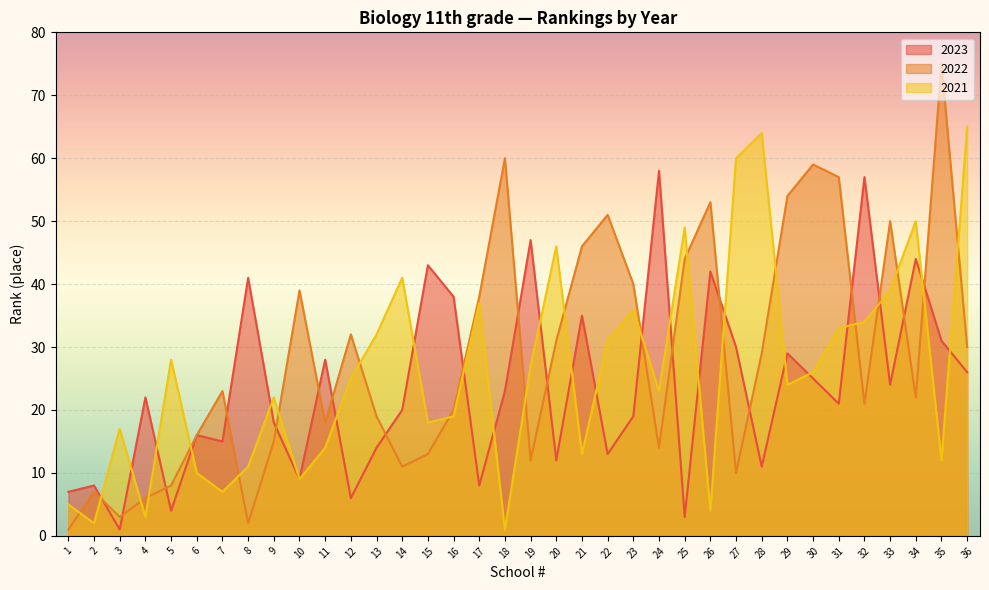

What is the difference between the maximum and second lowest values in the 2023 series?

55